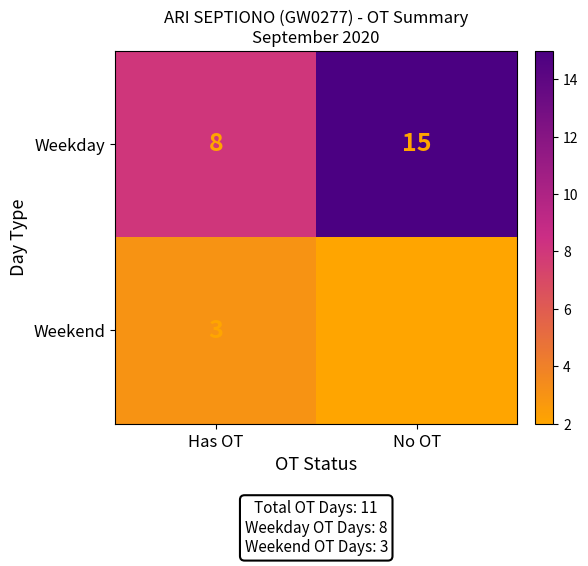

What is the difference between the maximum and minimum values in the Weekday series?

7